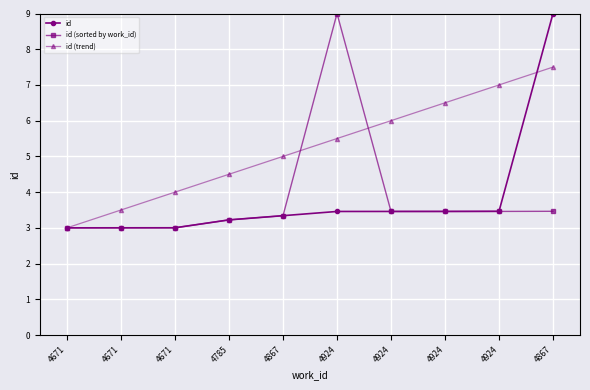

Which category has the highest value across all series?

4867